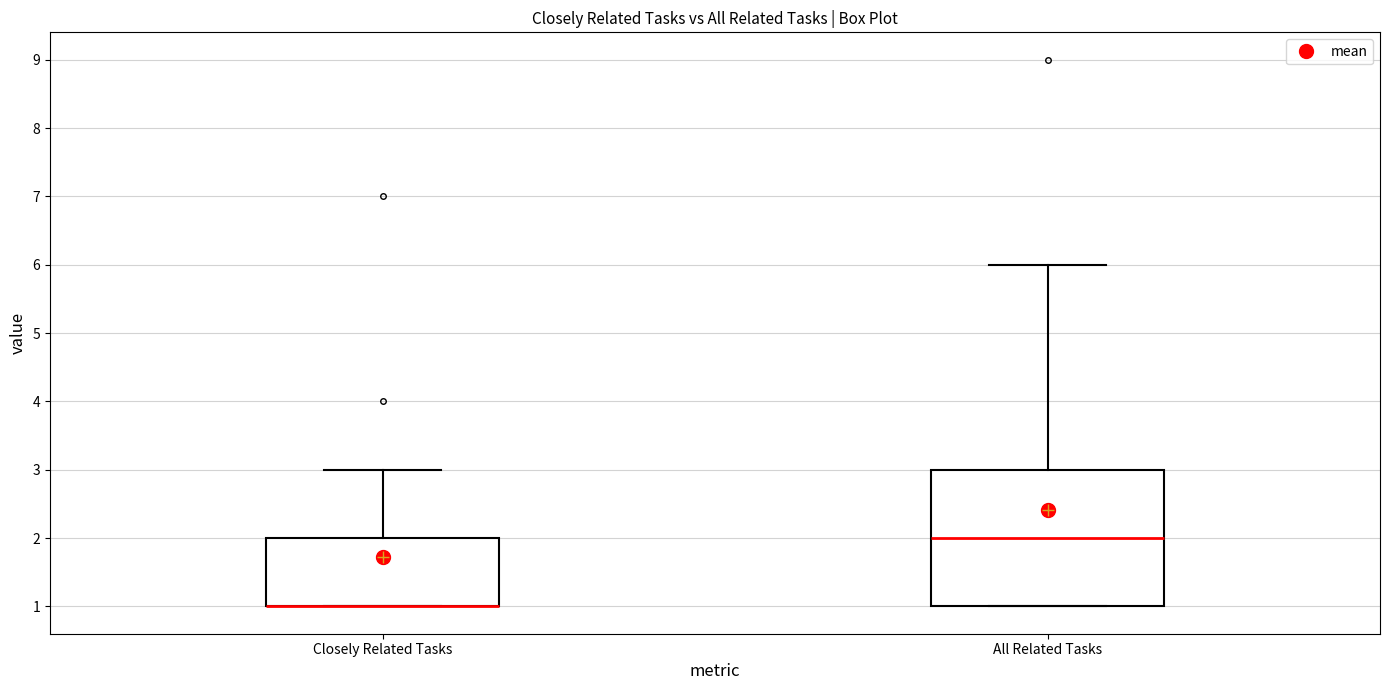

Which box is the tallest, from its lower edge to its upper edge?

All Related Tasks